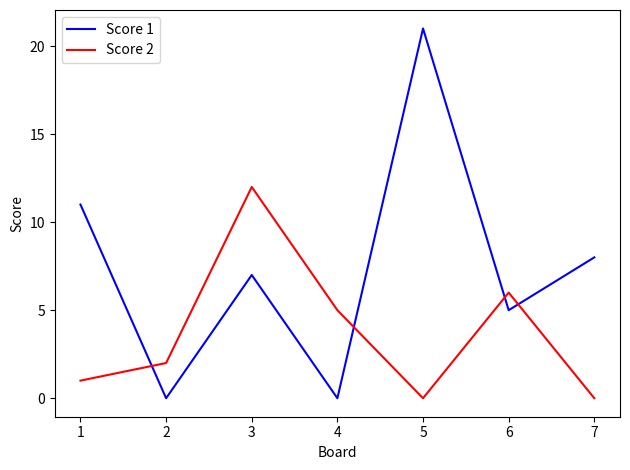

Rank the series by their maximum value, from lowest to highest.

Score 2, Score 1